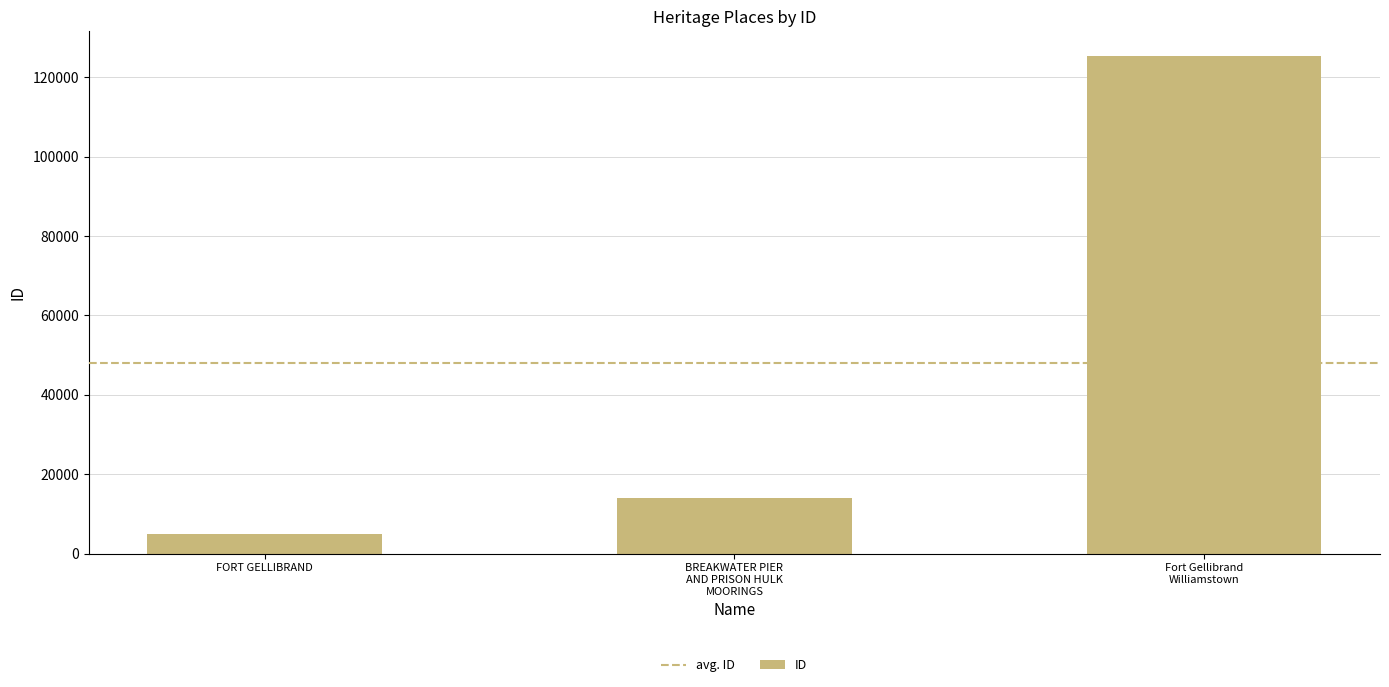

Does the chart contain stacked bars?

No